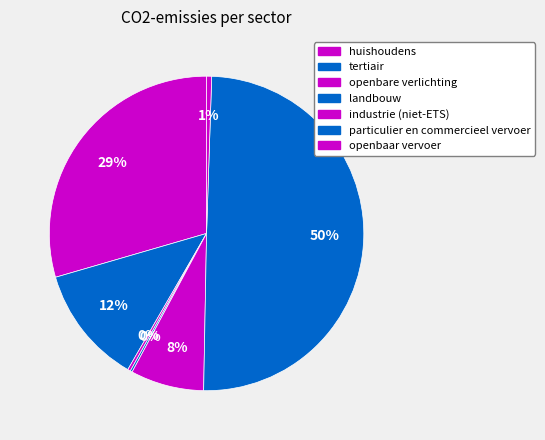

To the nearest percent, what is the average slice percentage?

14%